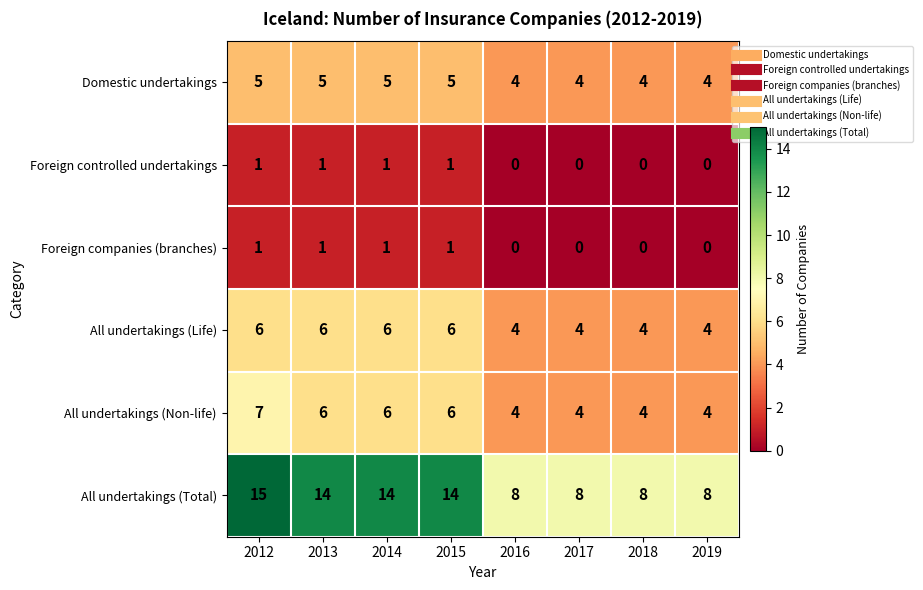

The value of Foreign companies (branches) at 2018 is -1. True or false?

False